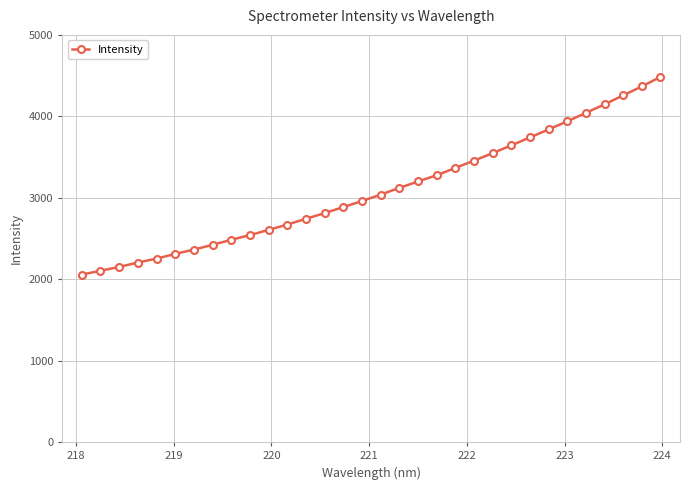

What is the sum of all values?

99040.5